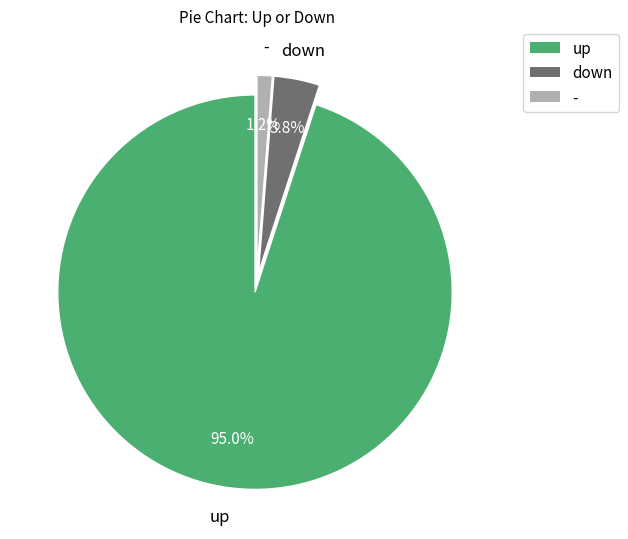

Rank the categories by value from lowest to highest.

-, down, up